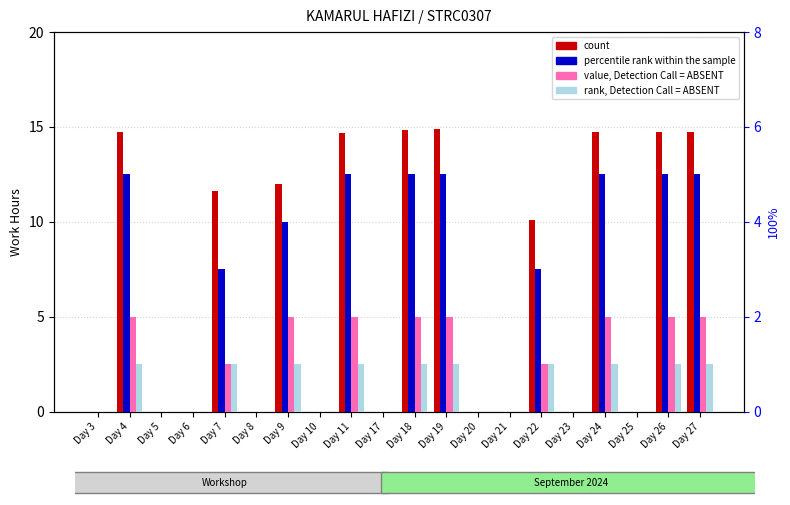

Reading left to right, what are all the values shown in this chart?

count: 0.0	14.8	0.0	0.0	11.6	0.0	12.0	0.0	14.7	0.0	14.8	14.9	0.0	0.0	10.1	0.0	14.7	0.0	14.7	14.7
percentile rank within the sample: 0.0	5.0	0.0	0.0	3.0	0.0	4.0	0.0	5.0	0.0	5.0	5.0	0.0	0.0	3.0	0.0	5.0	0.0	5.0	5.0
value, Detection Call = ABSENT: 0.0	2.0	0.0	0.0	1.0	0.0	2.0	0.0	2.0	0.0	2.0	2.0	0.0	0.0	1.0	0.0	2.0	0.0	2.0	2.0
rank, Detection Call = ABSENT: 0.0	1.0	0.0	0.0	1.0	0.0	1.0	0.0	1.0	0.0	1.0	1.0	0.0	0.0	1.0	0.0	1.0	0.0	1.0	1.0